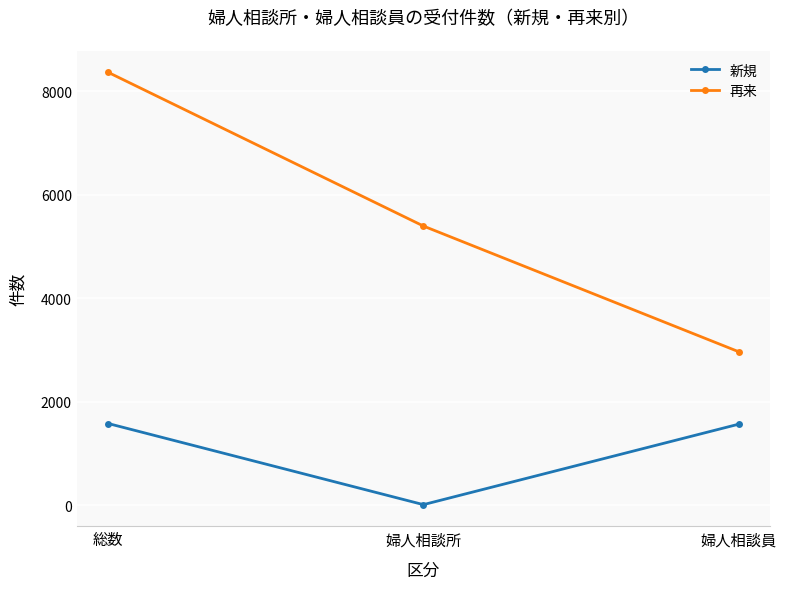

Which series has the largest total across all categories?

再来